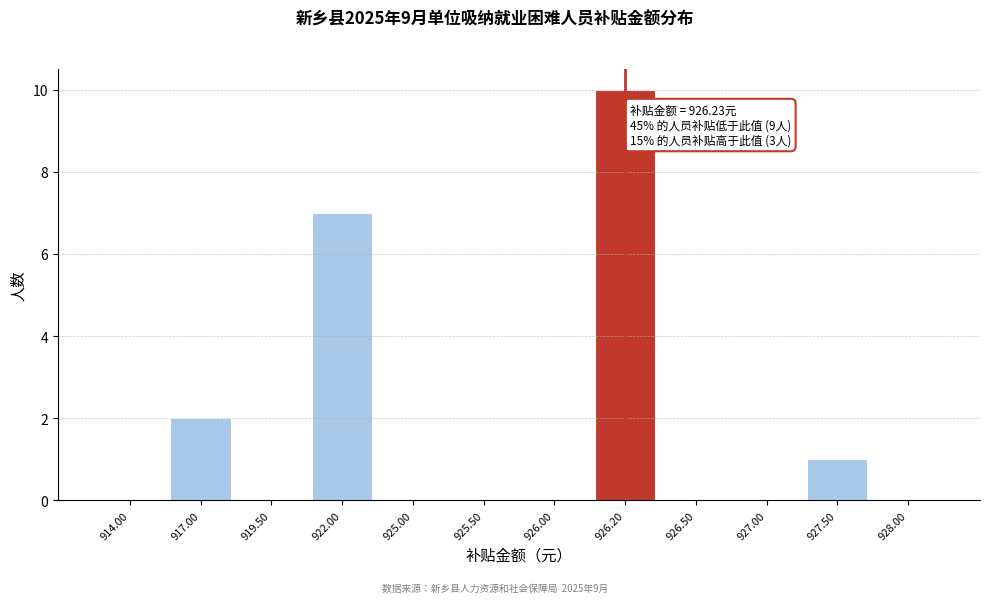

Reading left to right, list all the values displayed in this chart.

914.00=0	917.00=2	919.50=0	922.00=7	925.00=0	925.50=0	926.00=0	926.20=10	926.50=0	927.00=0	927.50=1	928.00=0